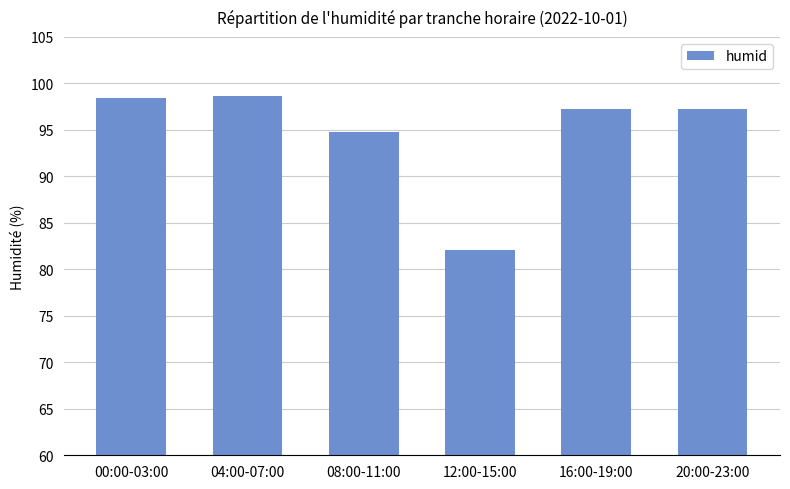

How many values exceed 97?

4